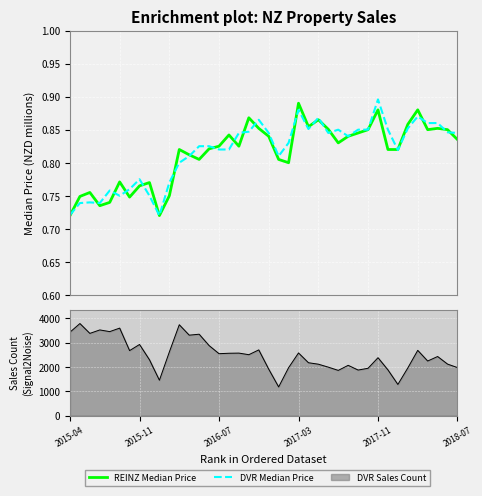

Is the value of REINZ Median Price at 15 greater than the value of DVR Median Price at 8?

Yes